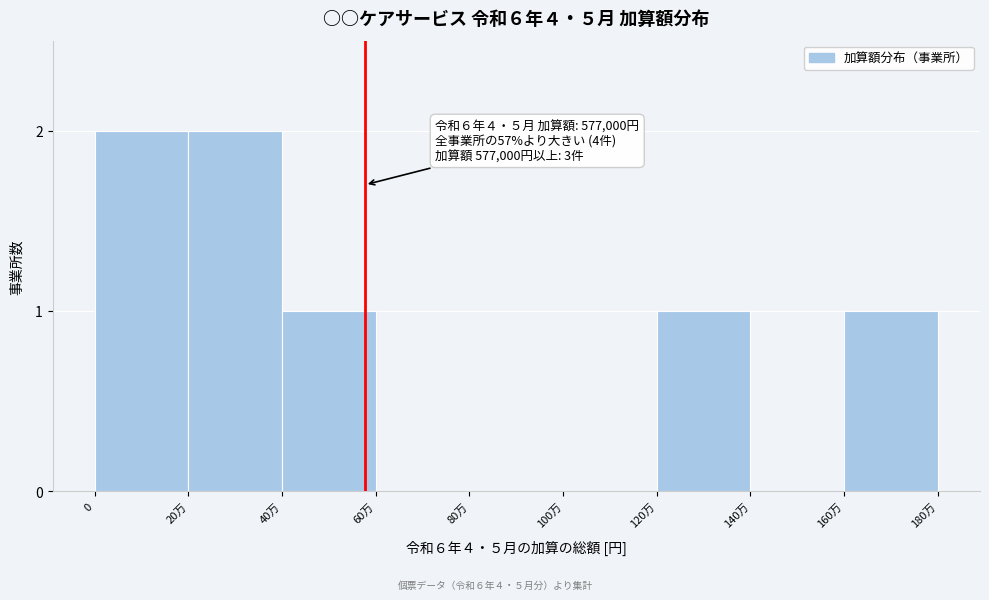

Reading right to left, what are all the values shown in this chart?

160万=1	140万=0	120万=1	100万=0	80万=0	60万=0	40万=1	20万=2	0=2